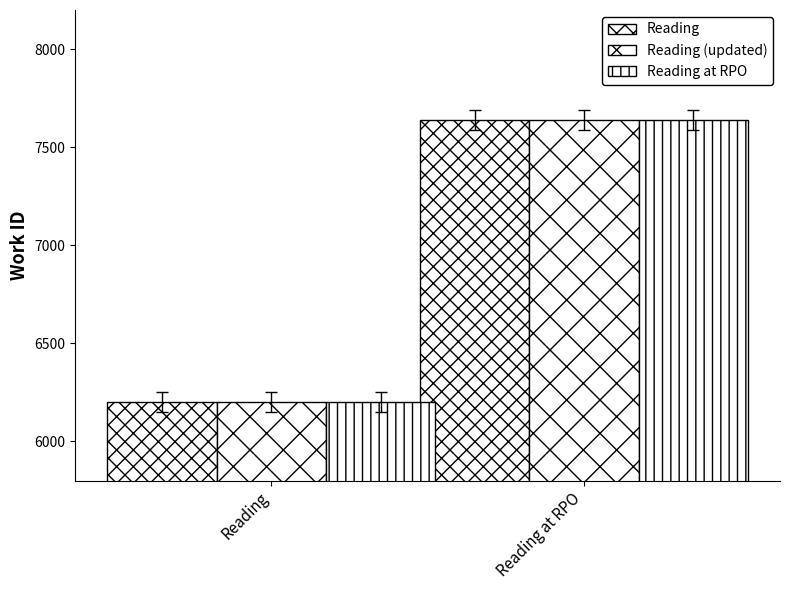

What is the sum of the Reading (updated) values at Reading at RPO and Reading?

13841